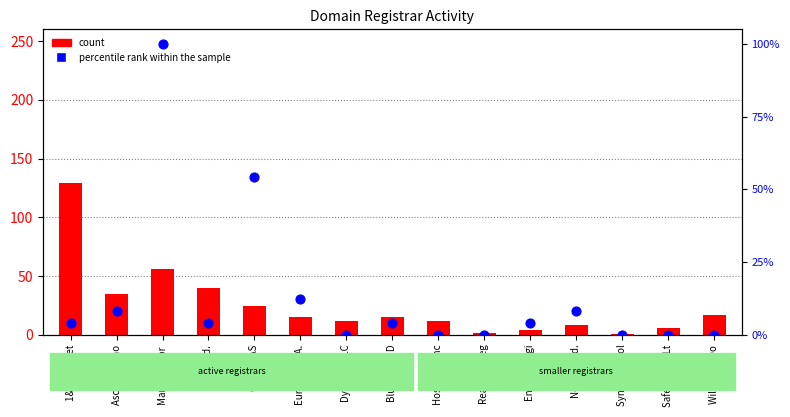

What is the total value across all series at Synergy Whol?

1.0